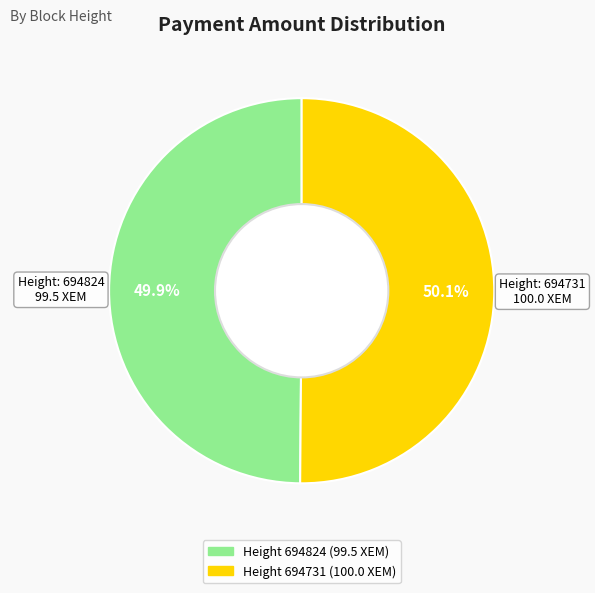

Is there any slice that represents more than half of the pie?

Yes